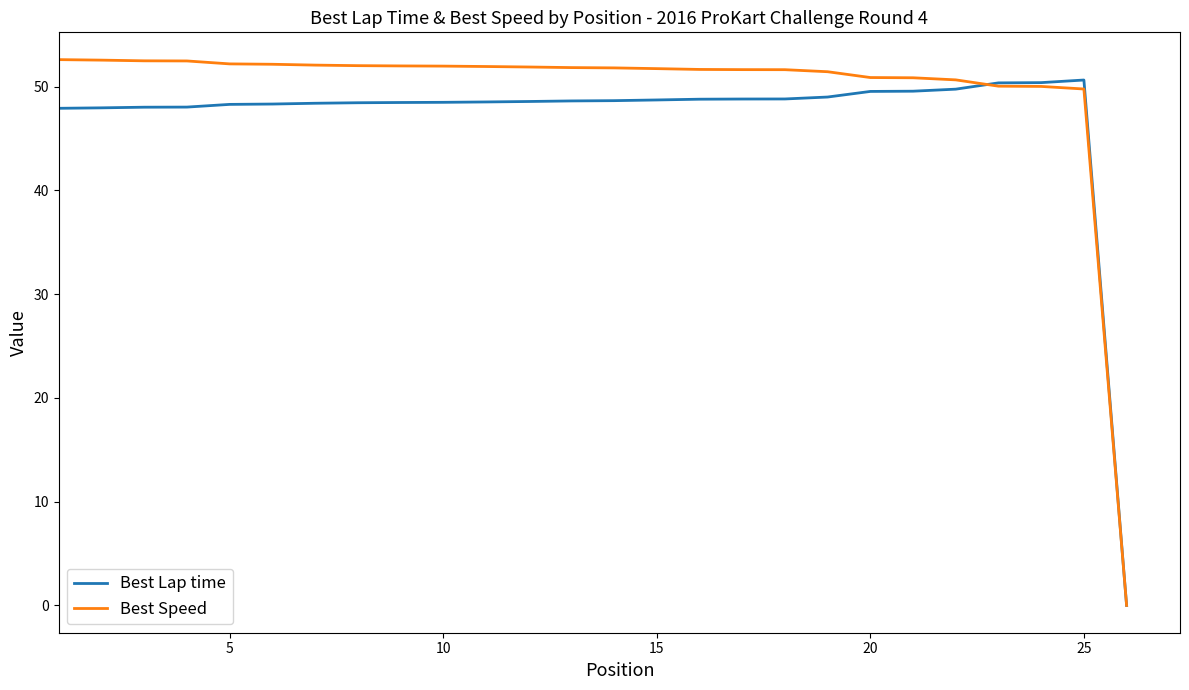

How many lines are shown in the chart?

2